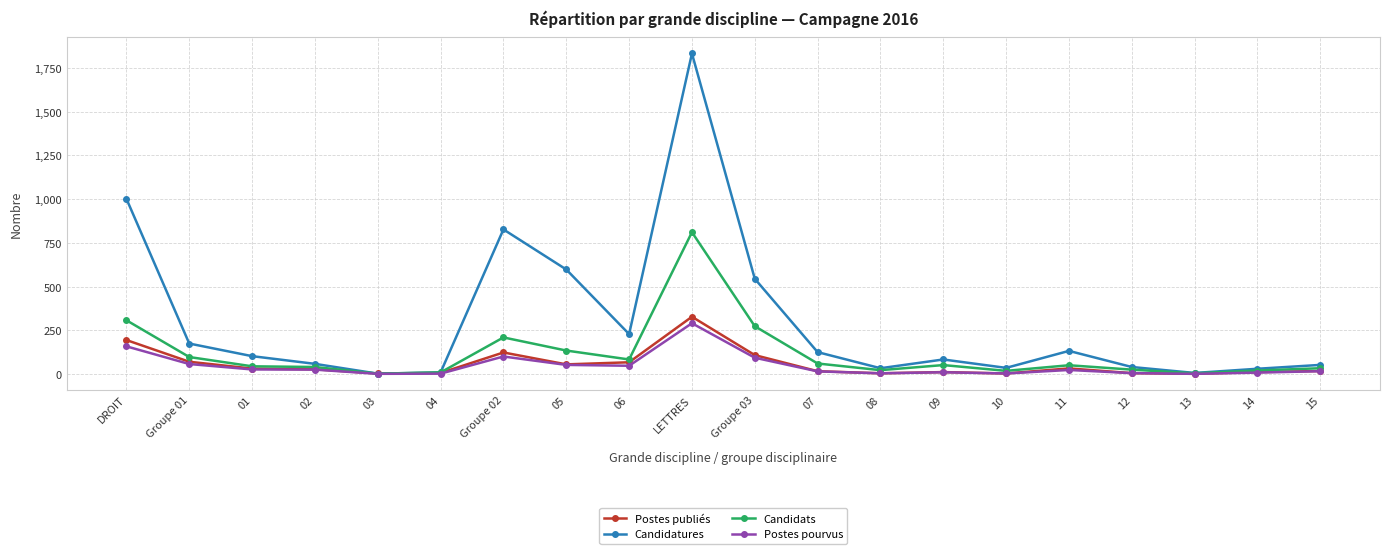

At which category is the sum across all series the highest?

LETTRES